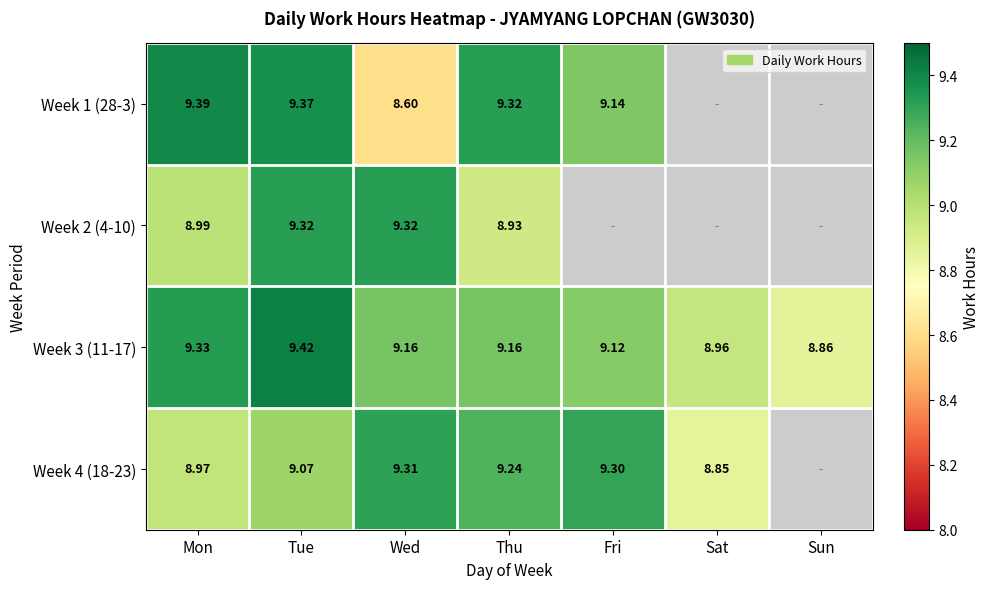

At which label is Week 3 (11-17) closest to 9?

Sat